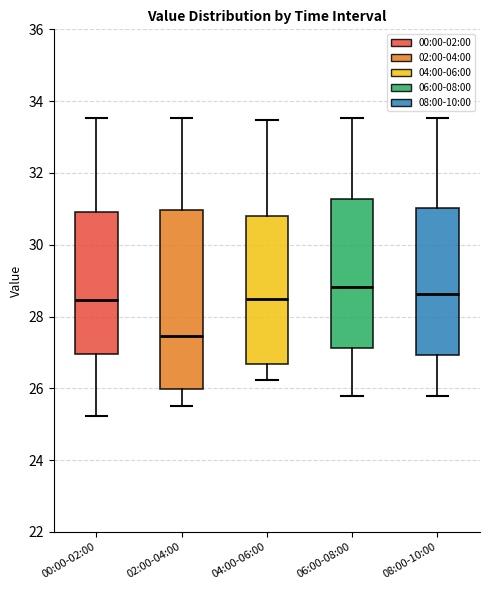

Reading left to right, read every box against the y-axis: the position of its median line, the range the box covers, and the ends of its whiskers. The values are not printed on the chart, so give them approximately, as read against the axis.

00:00-02:00: median 28.4, box 27.0 to 31.0, whiskers 25.2 to 33.6
02:00-04:00: median 27.4, box 26.0 to 31.0, whiskers 25.6 to 33.6
04:00-06:00: median 28.4, box 26.6 to 30.8, whiskers 26.2 to 33.4
06:00-08:00: median 28.8, box 27.2 to 31.2, whiskers 25.8 to 33.6
08:00-10:00: median 28.6, box 27.0 to 31.0, whiskers 25.8 to 33.6